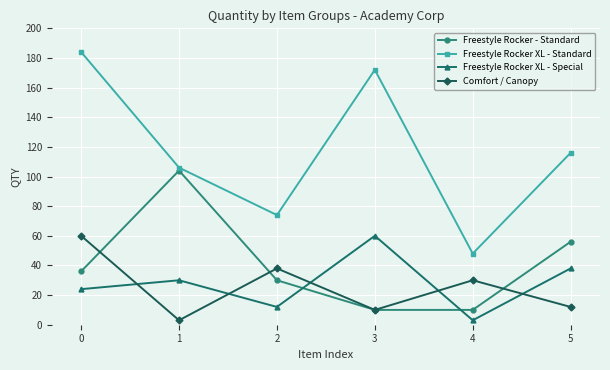

The value of Freestyle Rocker XL - Standard at 5 is 116. True or false?

True